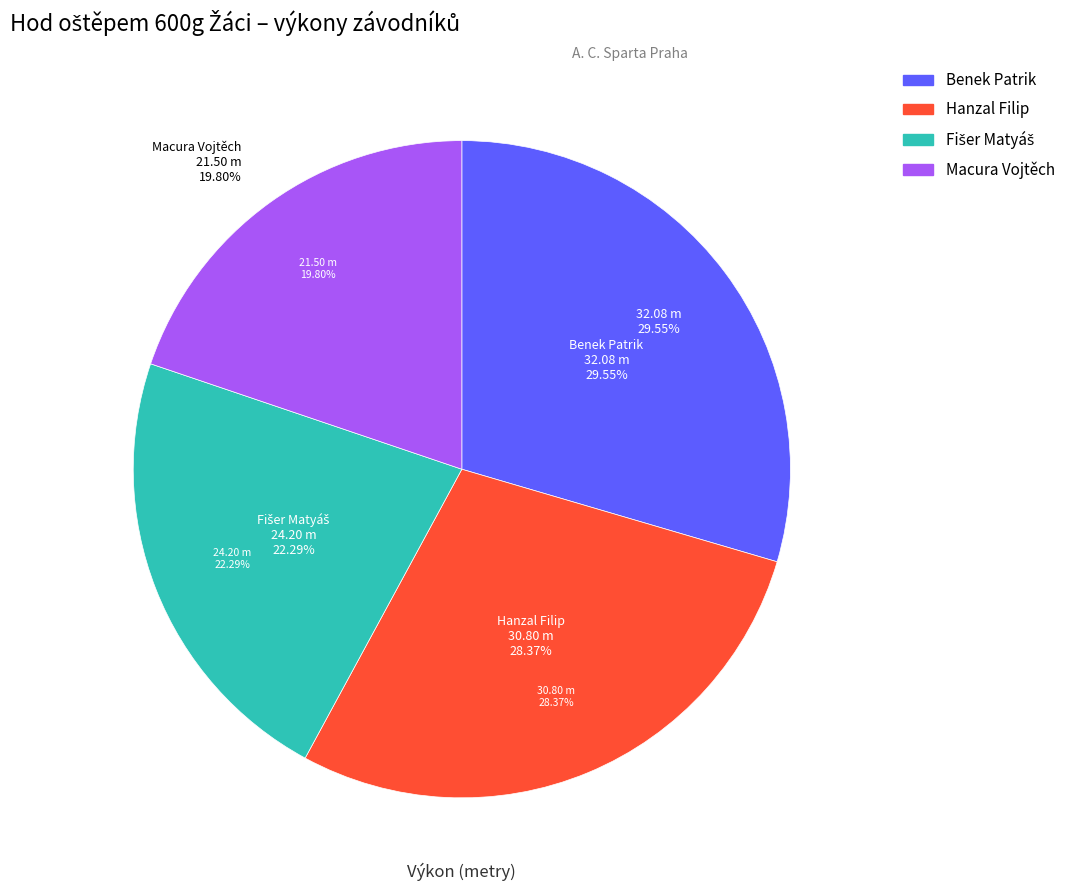

How many slices are in this pie chart?

4